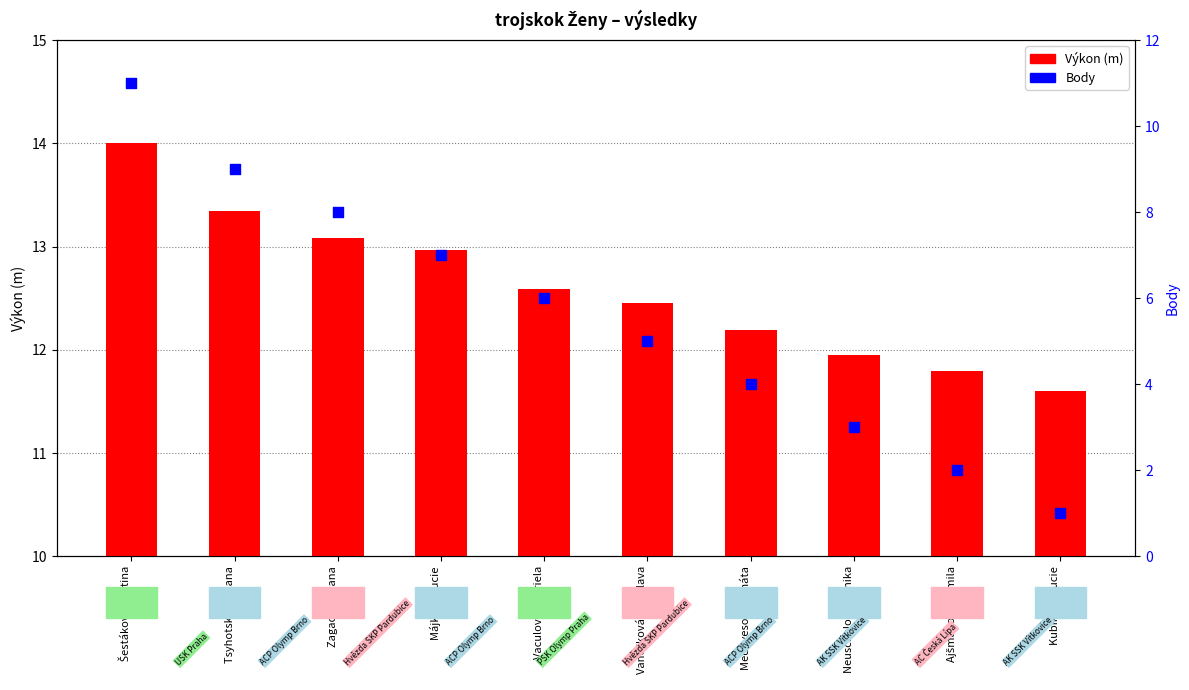

Which series contains the lowest Y value?

Body